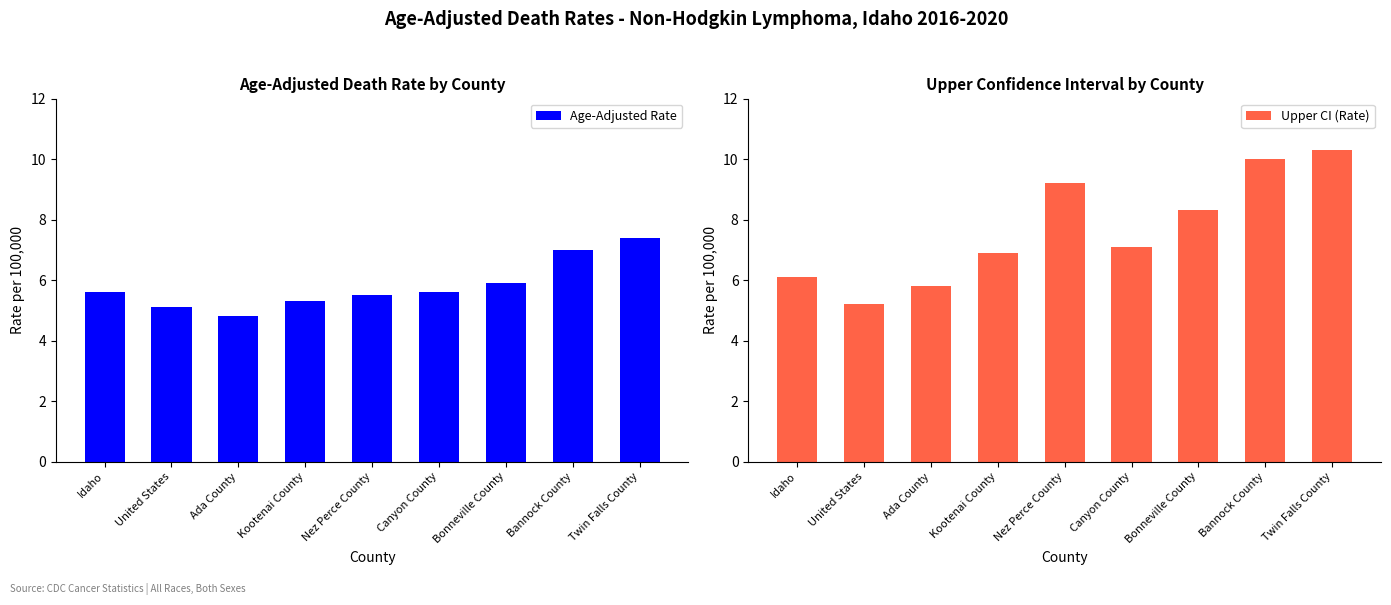

Read the Age-Adjusted Rate value at Twin Falls County.

7.4